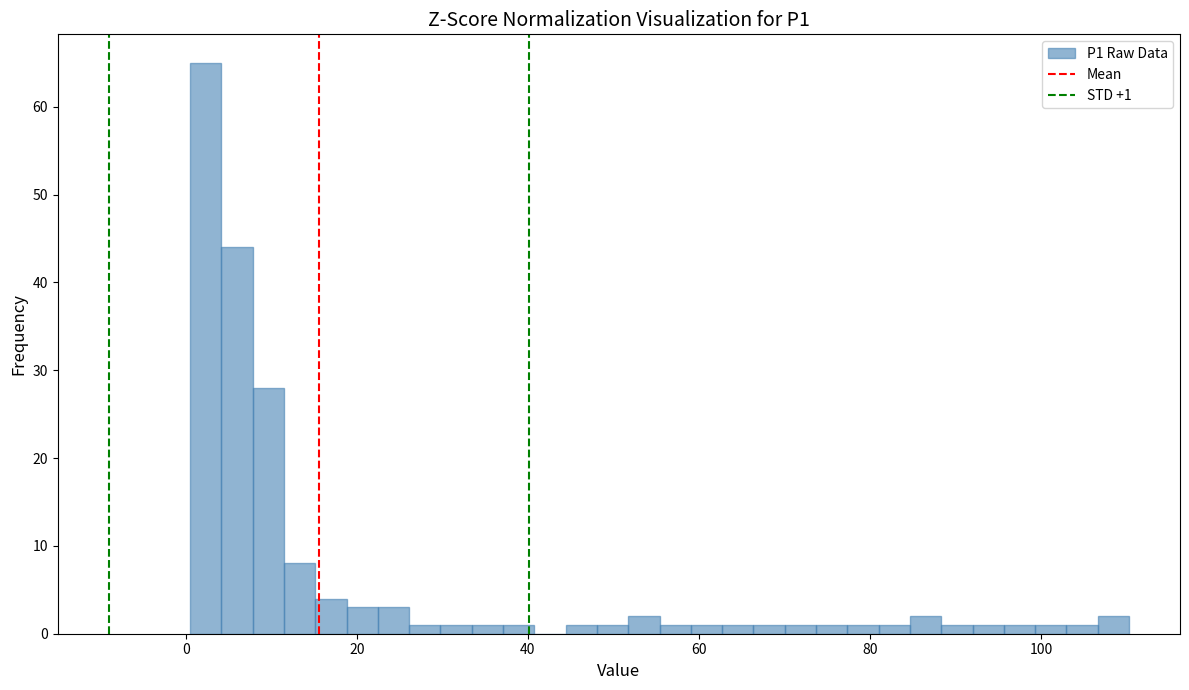

Read against the x-axis, roughly where is the centre of the tallest bar?

2